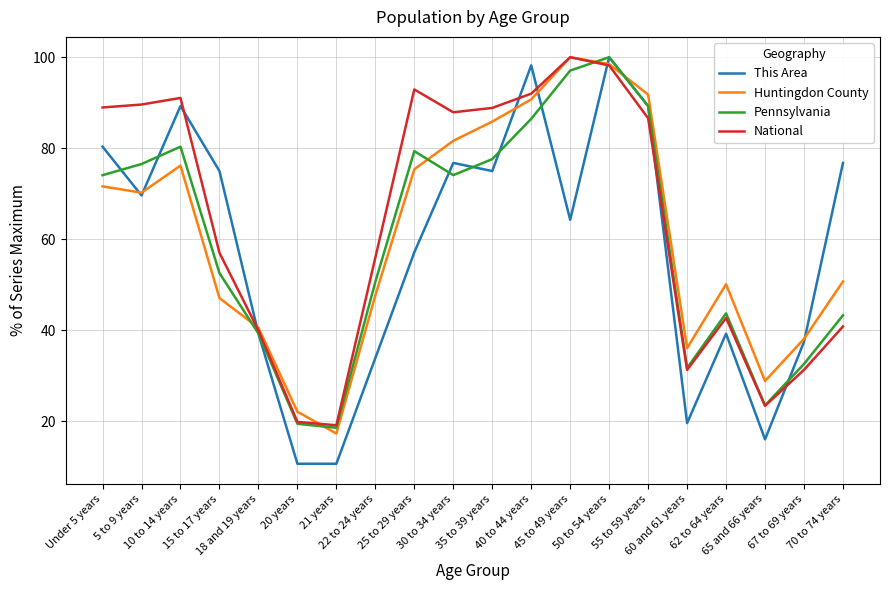

How many lines are shown in the chart?

4